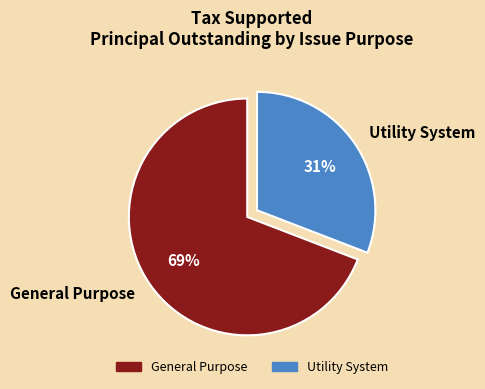

Is it true that Utility System is 31% of the pie?

True